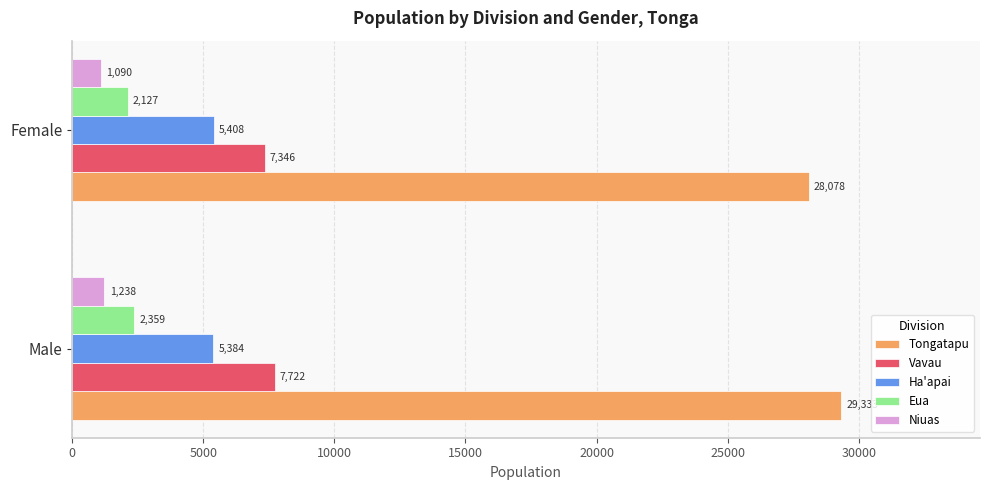

List the labels in order of Eua value, smallest first.

Female, Male